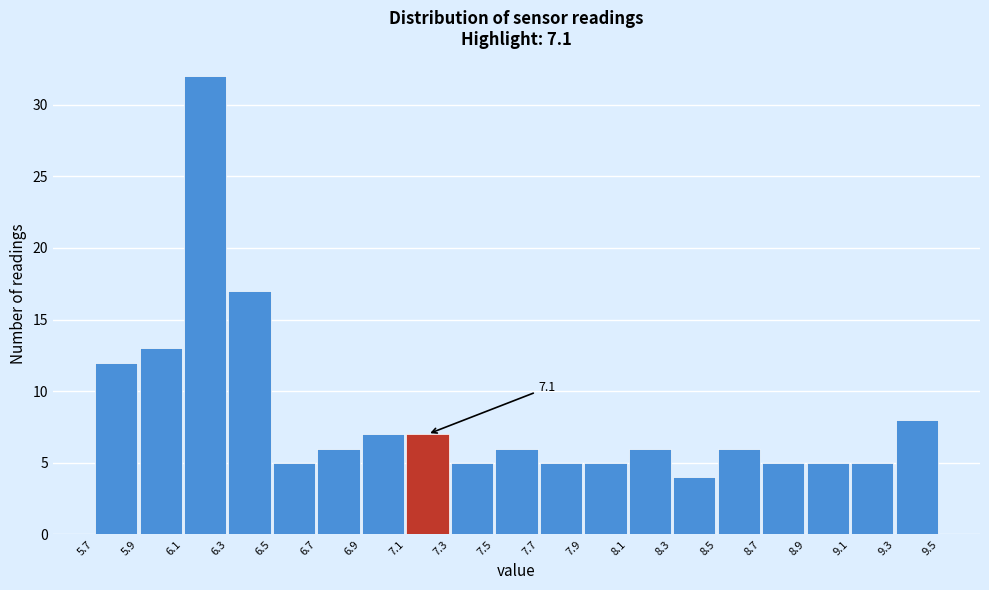

Over which range of the x-axis is the bar tallest?

6.1 to 6.3